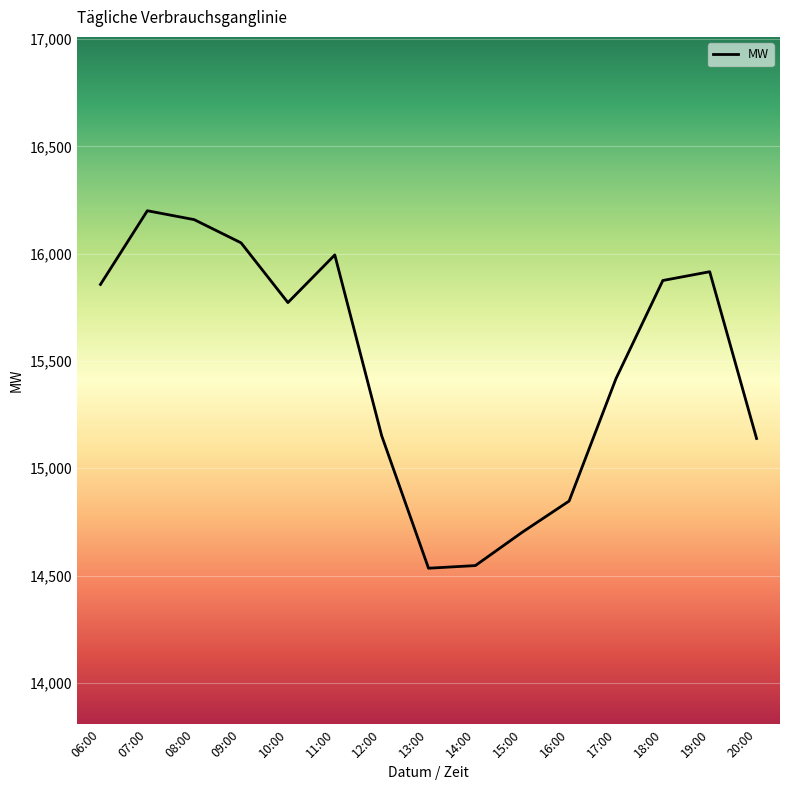

At which label is the value closest to 15367?

17:00